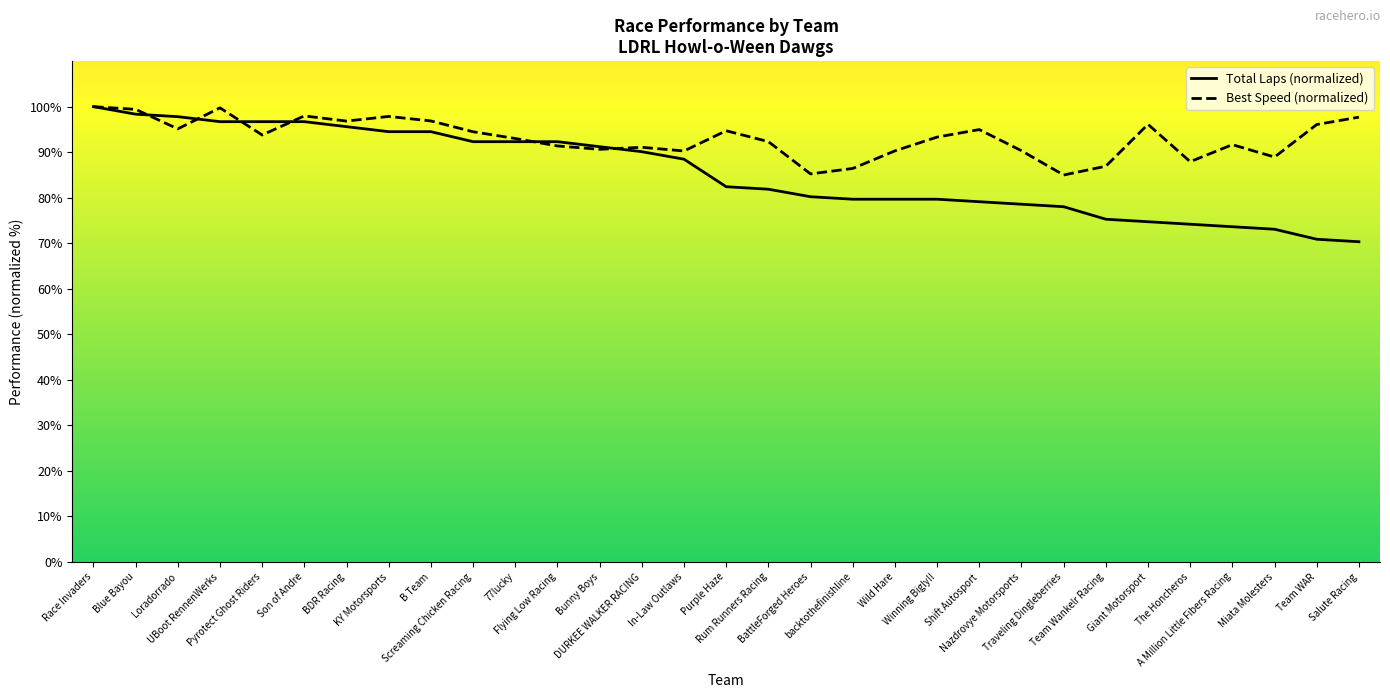

Where is the first local minimum for Best Speed (normalized)?

Loradorrado